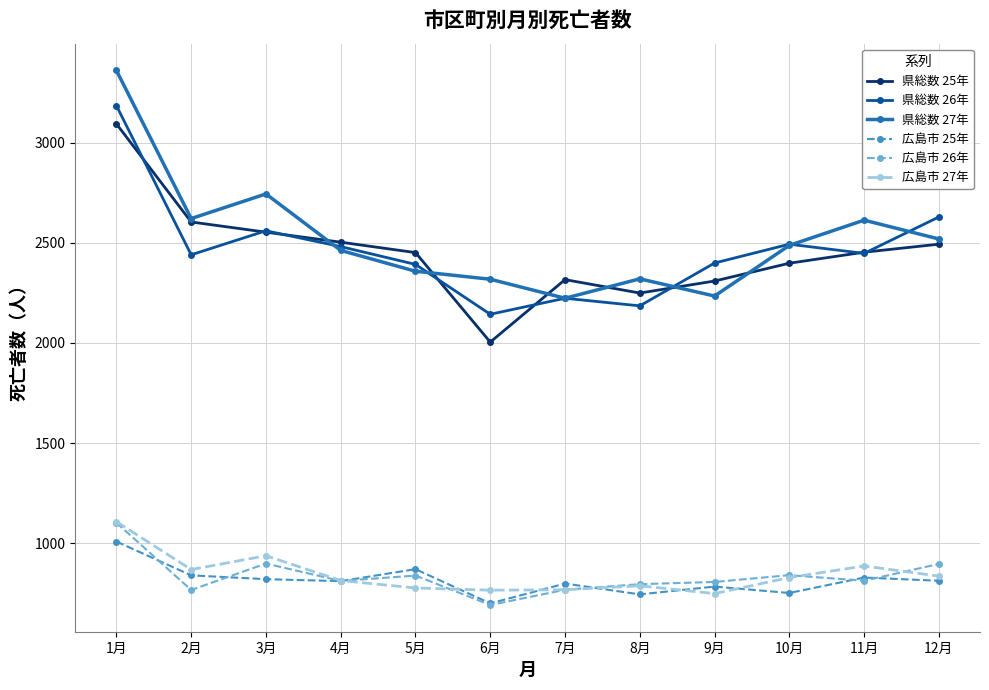

What is the value of the 広島市 27年 point at the 8th from the left?

787